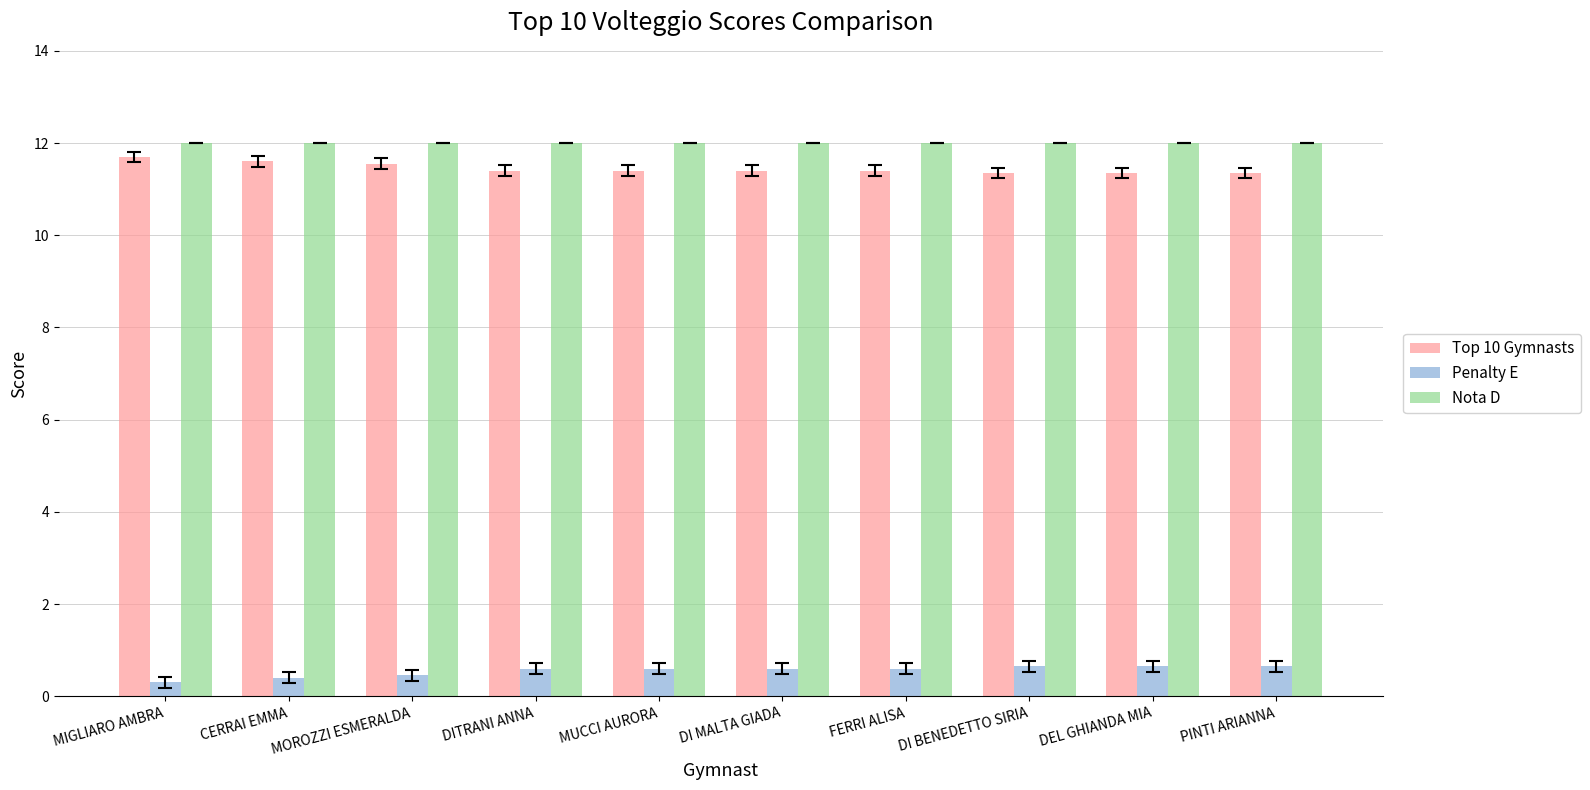

What is the sum of all Nota D values?

120.0